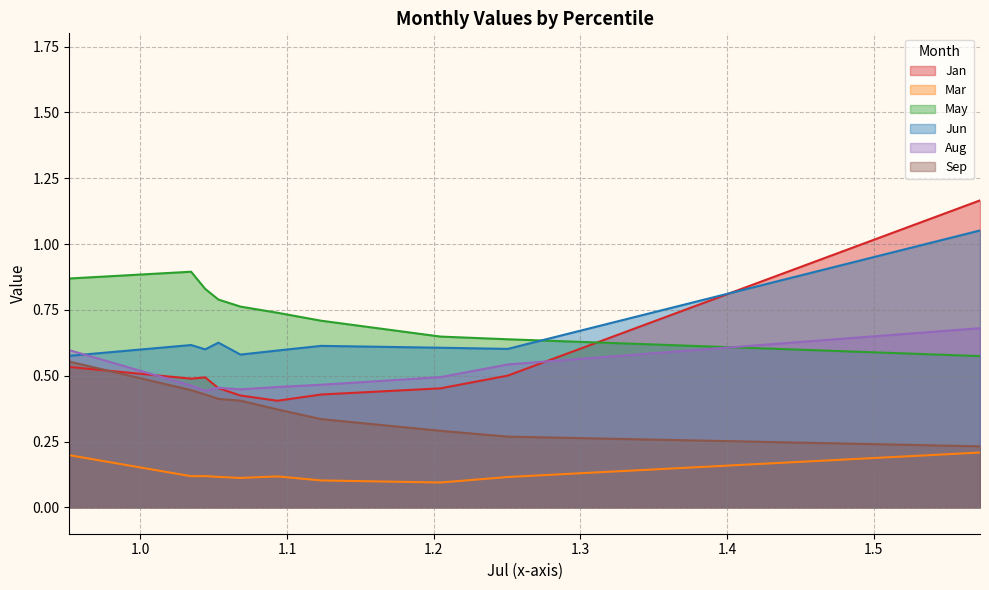

Which series has the widest spread of values?

Jan